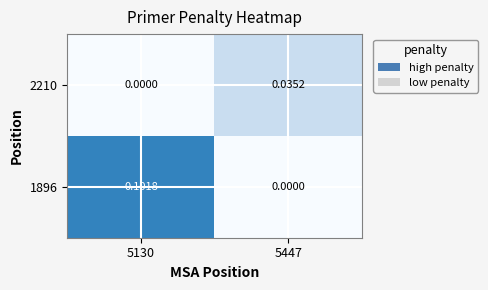

How many positive values does the 1896 series have?

1